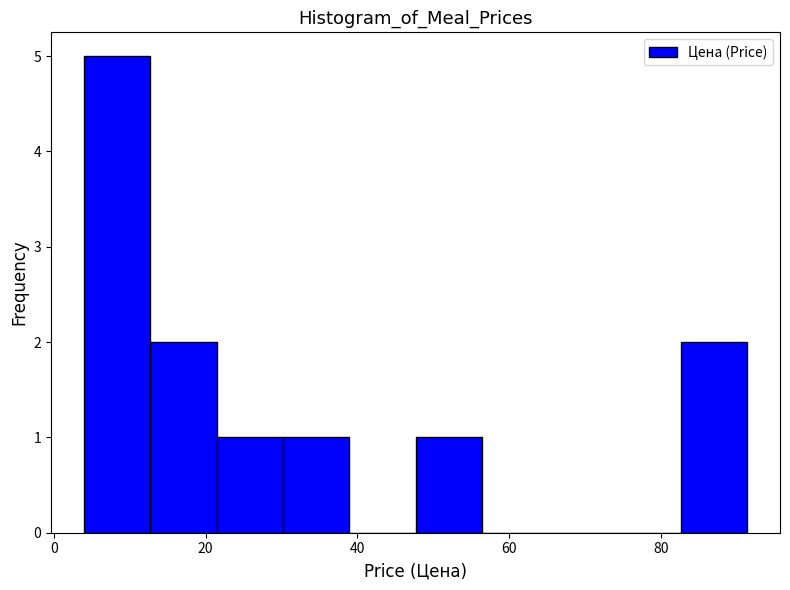

Which range on the x-axis has the tallest bar?

4 to 12